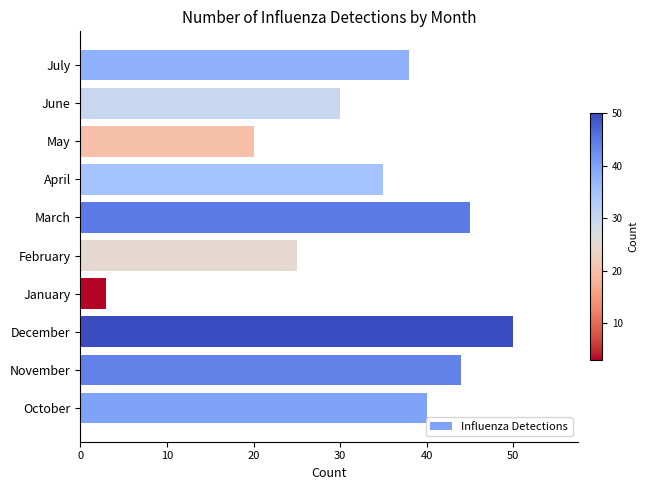

What is the maximum value shown in the chart?

50